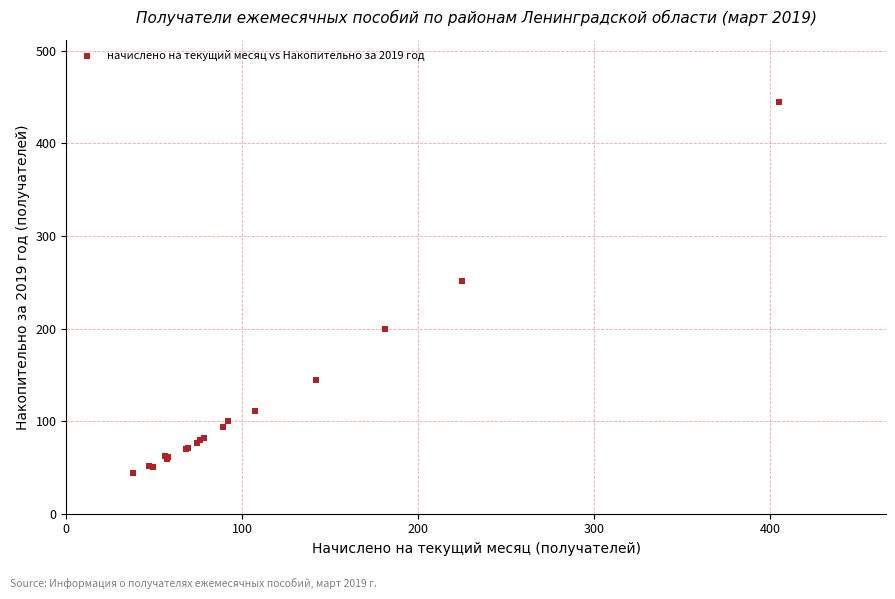

What Y value in the scatter plot is closest to 244?

251